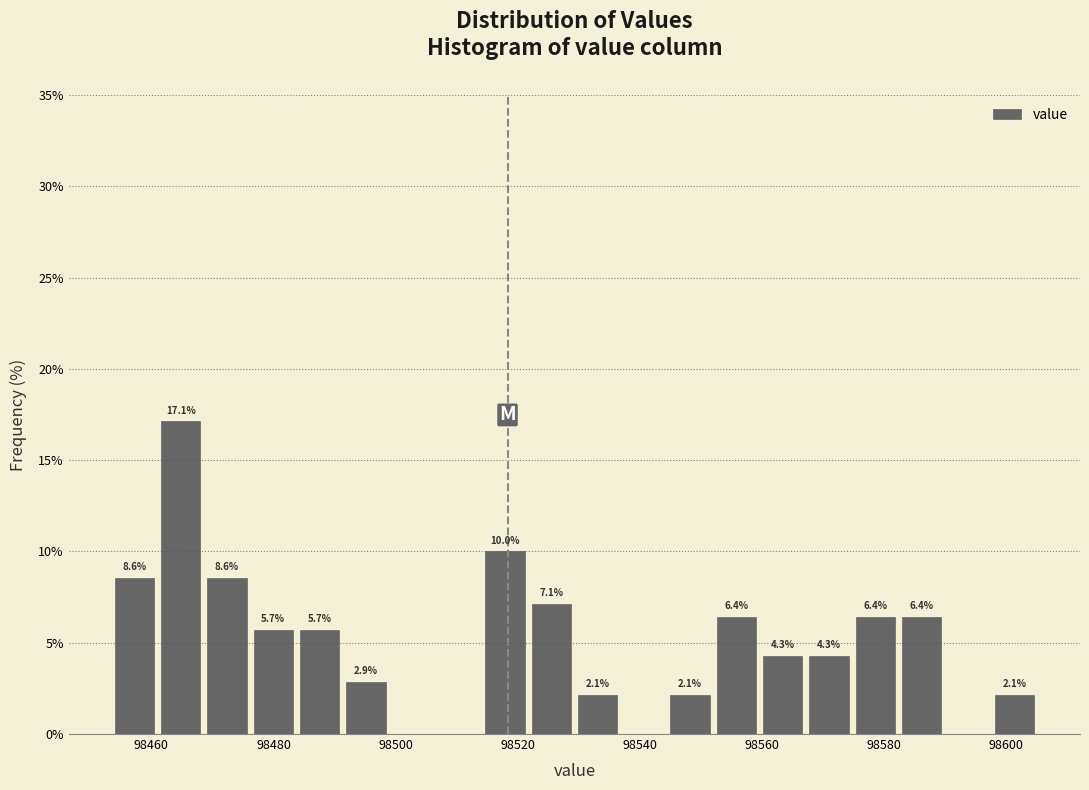

Around what value on the x-axis is the tallest bar? Give the approximate position of its centre, as read against the axis.

98464